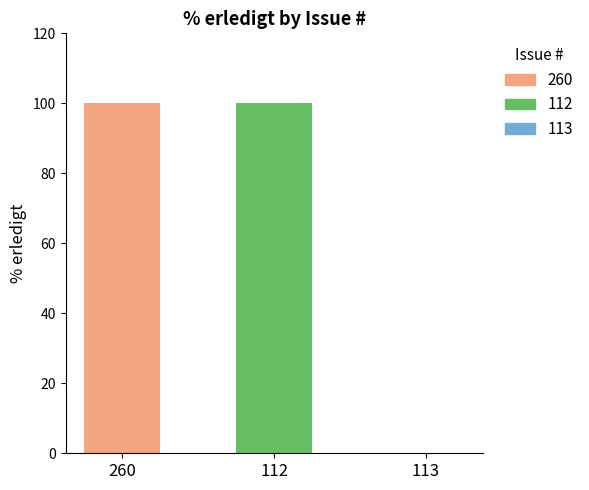

Are the bars horizontal?

No